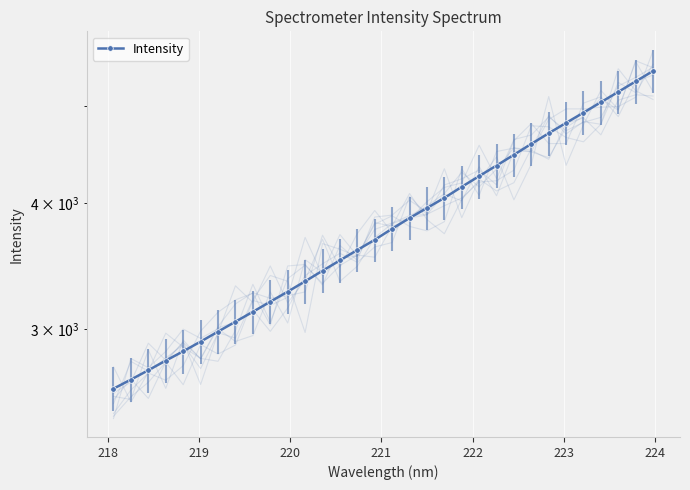

The chart shows a value of 2044.4 at 18. True or false?

False